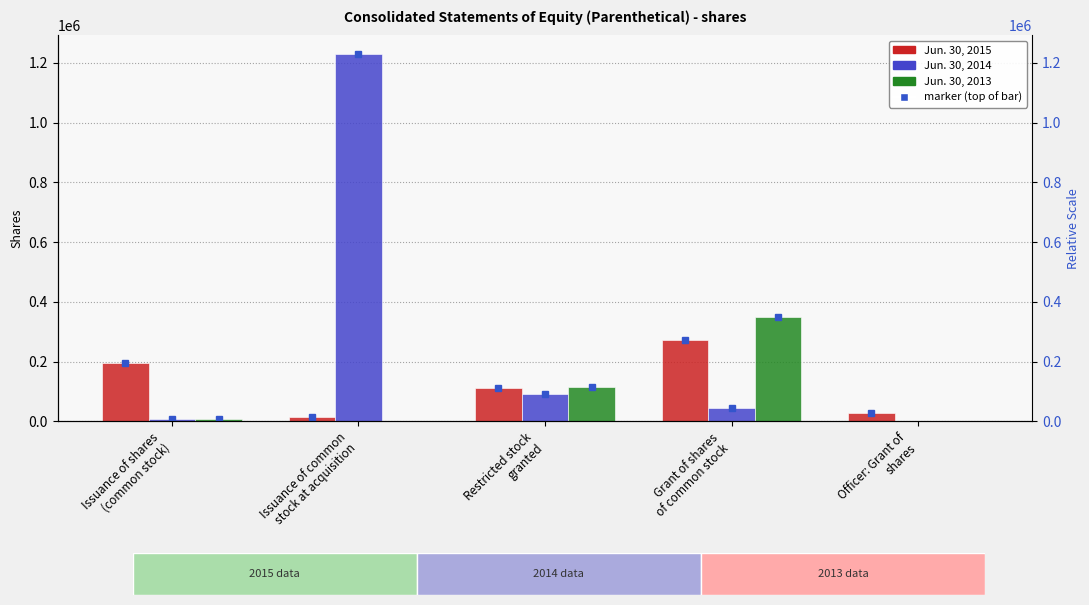

What is the sum of all Jun. 30, 2014 values?

1372000